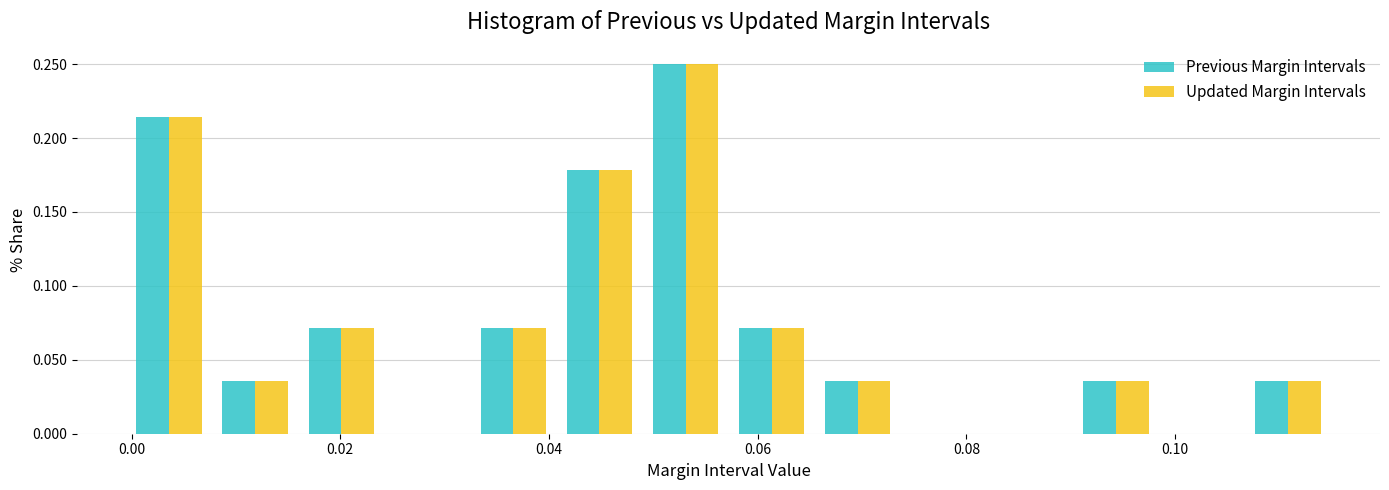

Reading left to right, list every range on the x-axis with the height of the bar of each series over it. Neither the bar edges nor the heights are printed on the chart, so give them approximately, as read against the axes.

0.000 to 0.008: Previous Margin Intervals=0.215	Updated Margin Intervals=0.215
0.008 to 0.016: Previous Margin Intervals=0.035	Updated Margin Intervals=0.035
0.016 to 0.024: Previous Margin Intervals=0.070	Updated Margin Intervals=0.070
0.024 to 0.032: Previous Margin Intervals=0	Updated Margin Intervals=0
0.032 to 0.040: Previous Margin Intervals=0.070	Updated Margin Intervals=0.070
0.040 to 0.048: Previous Margin Intervals=0.180	Updated Margin Intervals=0.180
0.048 to 0.058: Previous Margin Intervals=0.250	Updated Margin Intervals=0.250
0.058 to 0.066: Previous Margin Intervals=0.070	Updated Margin Intervals=0.070
0.066 to 0.074: Previous Margin Intervals=0.035	Updated Margin Intervals=0.035
0.074 to 0.082: Previous Margin Intervals=0	Updated Margin Intervals=0
0.082 to 0.090: Previous Margin Intervals=0	Updated Margin Intervals=0
0.090 to 0.098: Previous Margin Intervals=0.035	Updated Margin Intervals=0.035
0.098 to 0.106: Previous Margin Intervals=0	Updated Margin Intervals=0
0.106 to 0.114: Previous Margin Intervals=0.035	Updated Margin Intervals=0.035